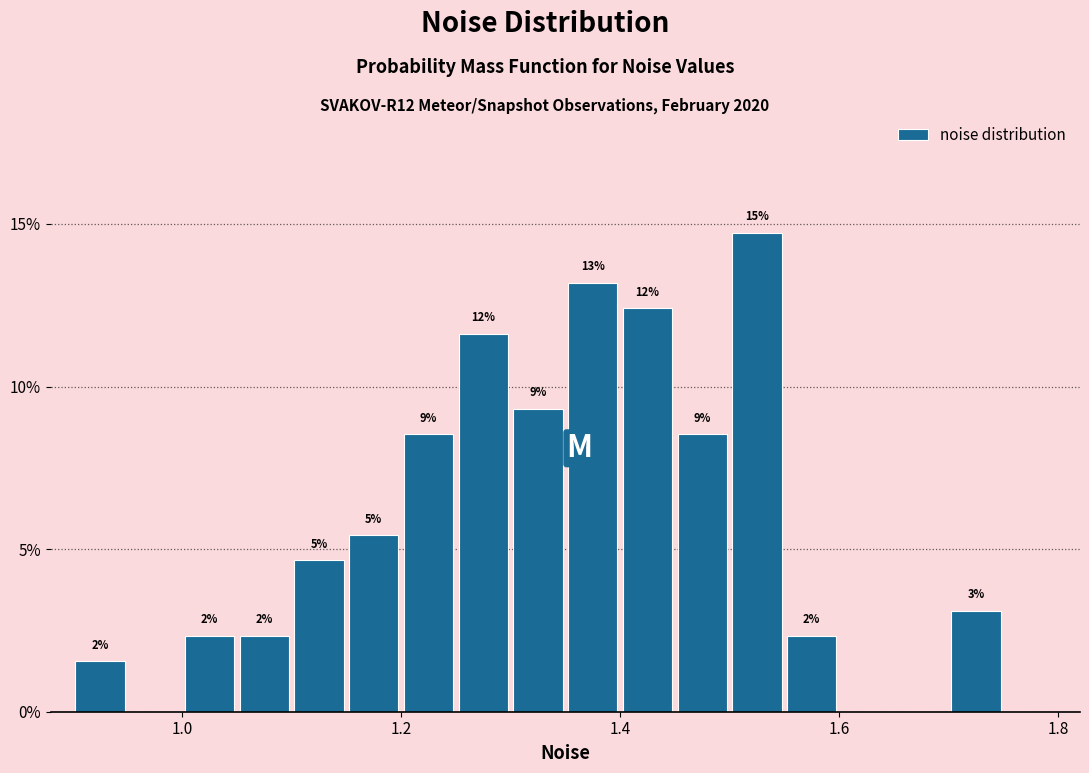

Read against the x-axis, roughly where is the centre of the tallest bar?

1.52